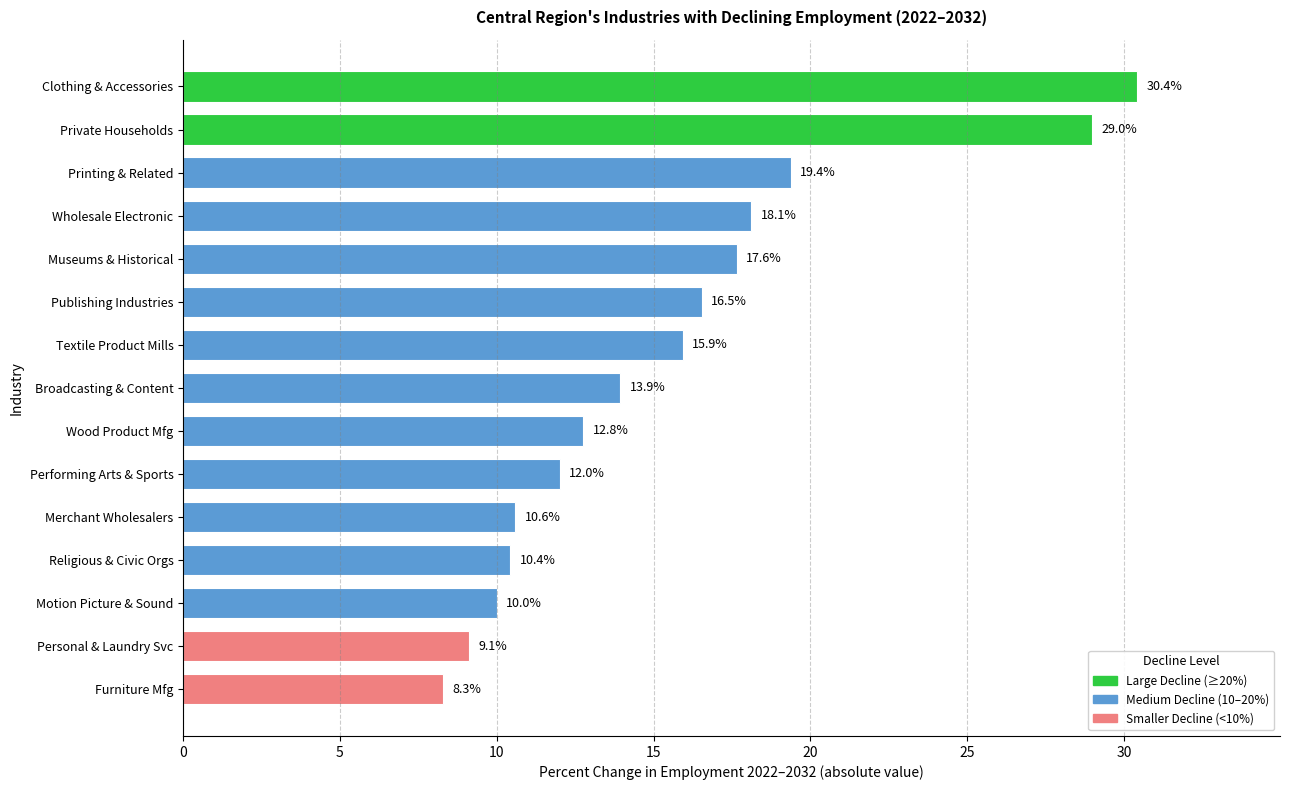

True or false: the data shows 29.0 at Private Households.

True